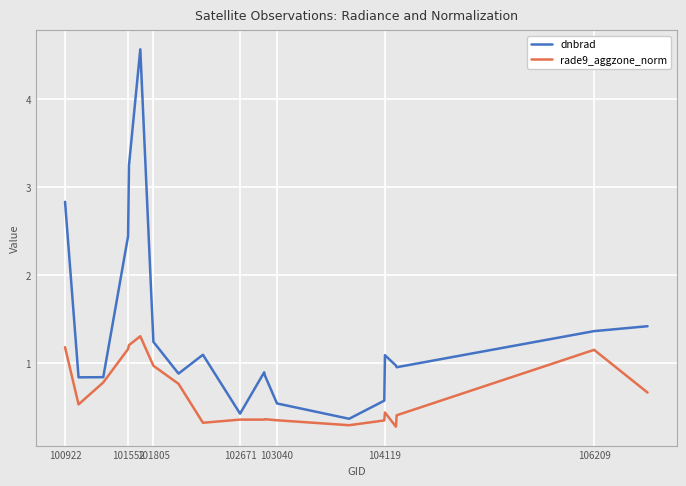

Which series has the largest range (max minus min)?

dnbrad